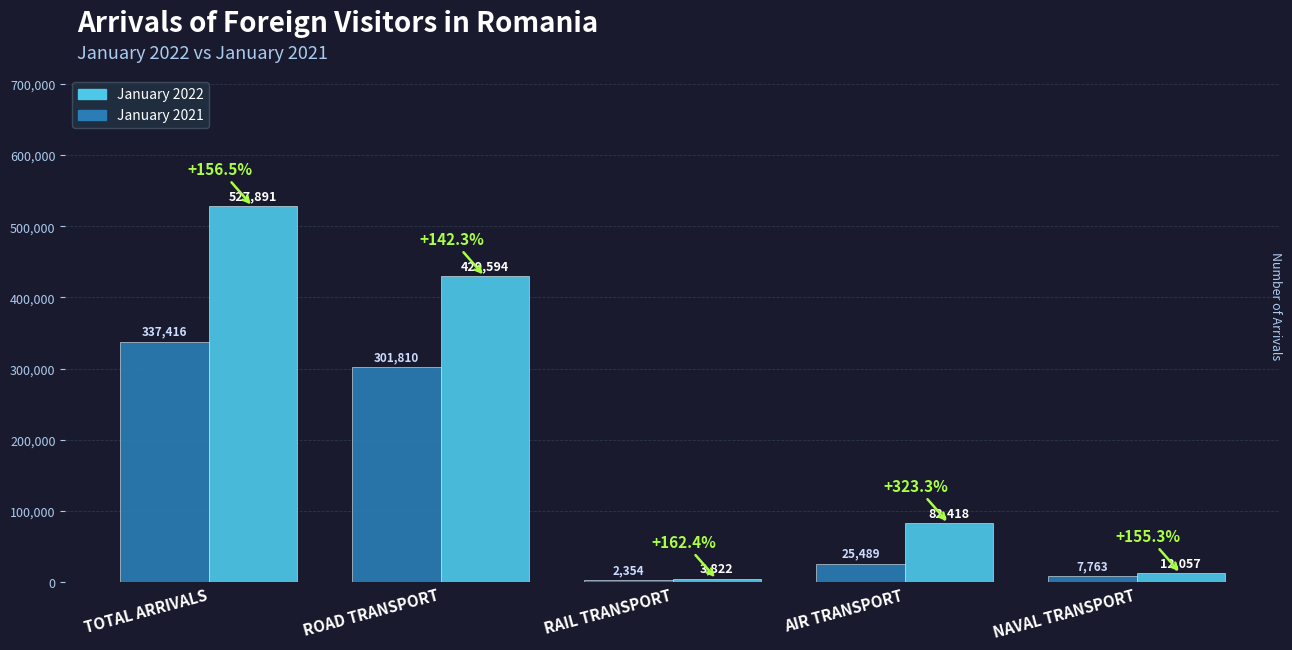

What is the difference between the highest and lowest values at TOTAL ARRIVALS?

190475